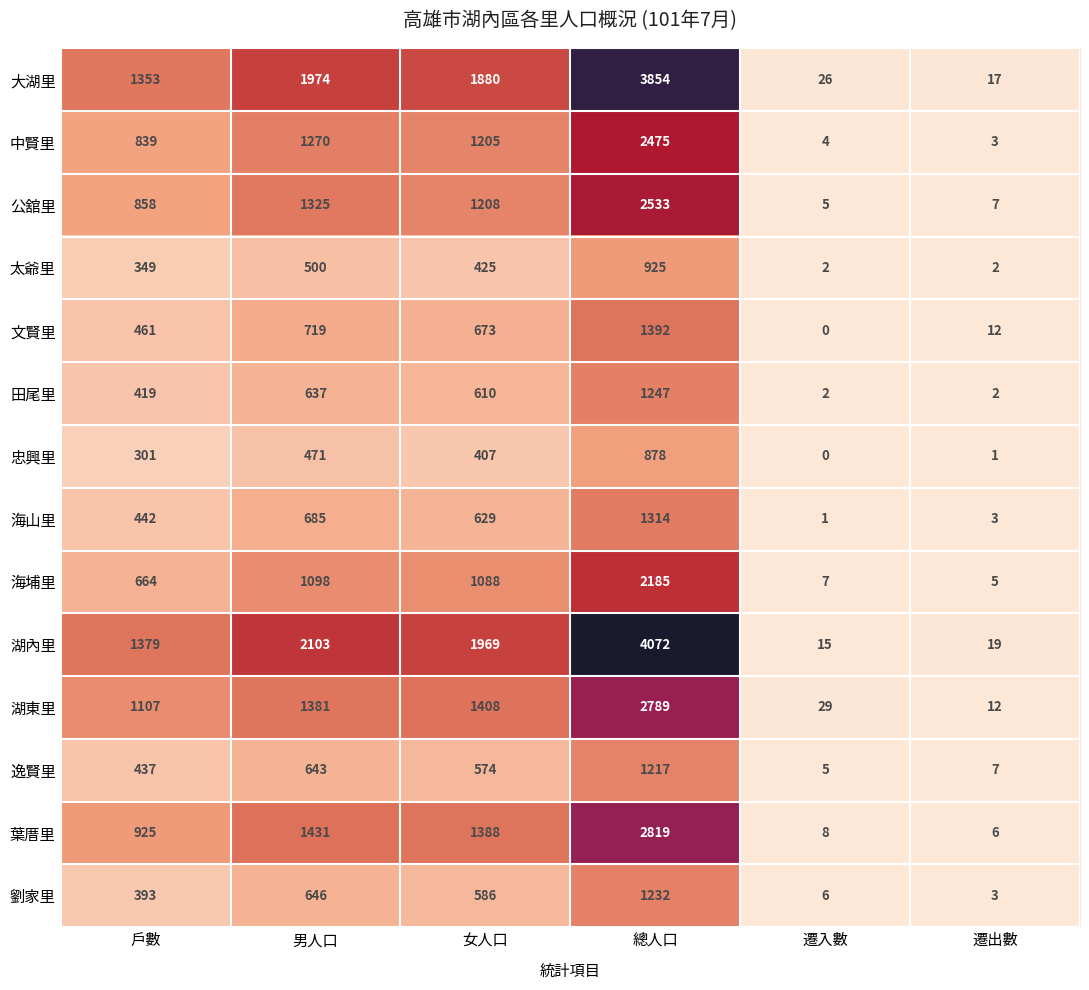

How many distinct data groups are displayed?

14